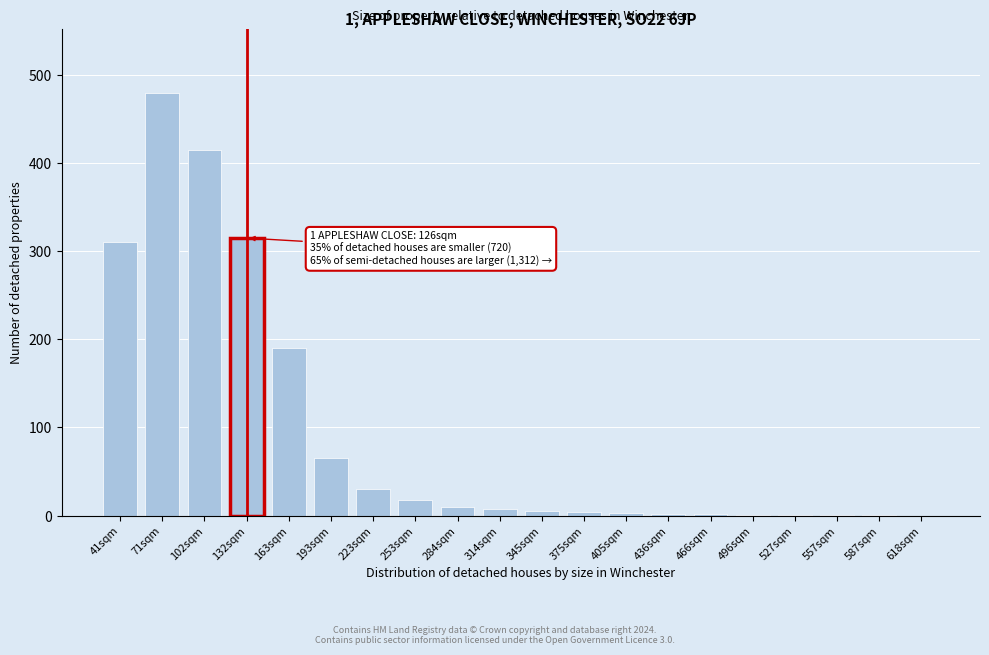

The chart shows a value of 2 at 466sqm. True or false?

True